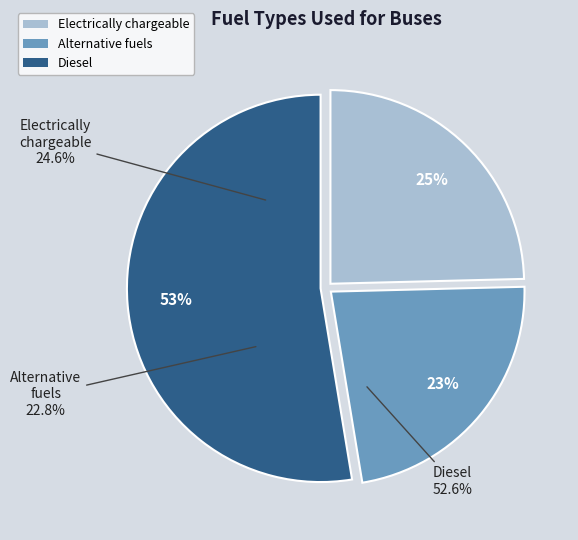

True or false: Alternative fuels accounts for 13% of the total.

False